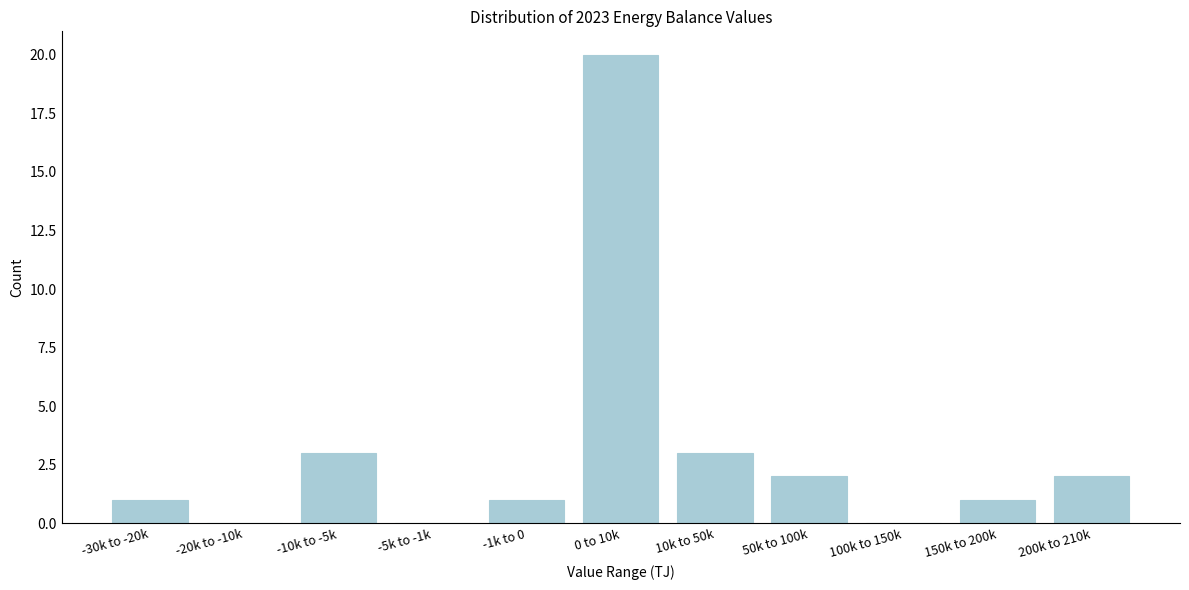

Reading right to left, extract all data points from this chart.

200k to 210k=2	150k to 200k=1	100k to 150k=0	50k to 100k=2	10k to 50k=3	0 to 10k=20	-1k to 0=1	-5k to -1k=0	-10k to -5k=3	-20k to -10k=0	-30k to -20k=1